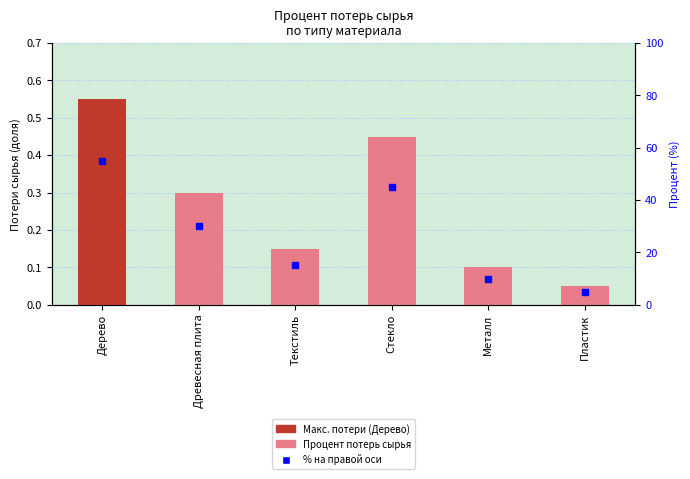

What is the value of the 1st bar from the left?

0.6